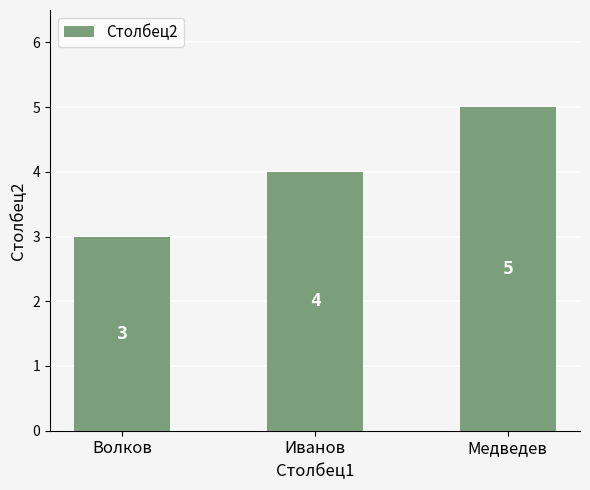

How many values are below 4?

1